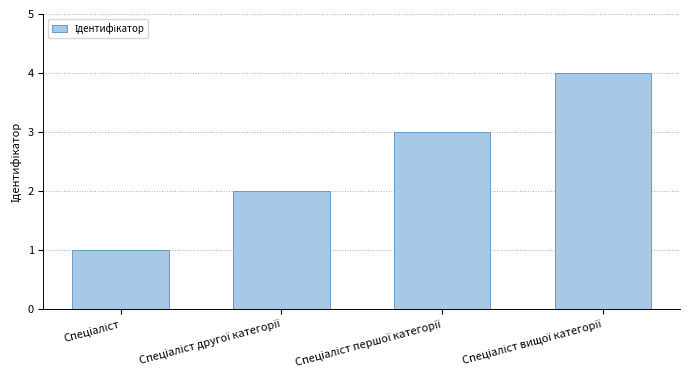

What is the difference between the maximum and minimum values?

3